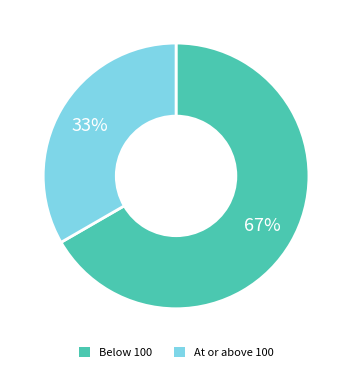

To the nearest percent, what is the average slice percentage?

50%